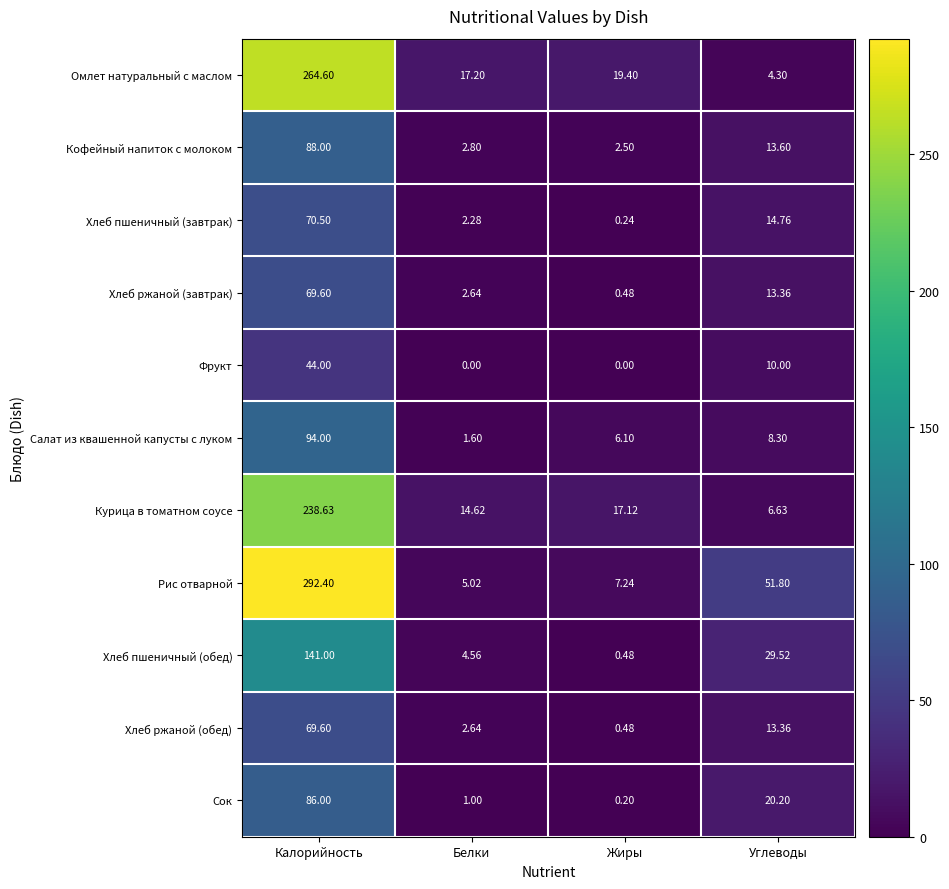

List the labels in order of Сок value, smallest first.

Жиры, Белки, Углеводы, Калорийность